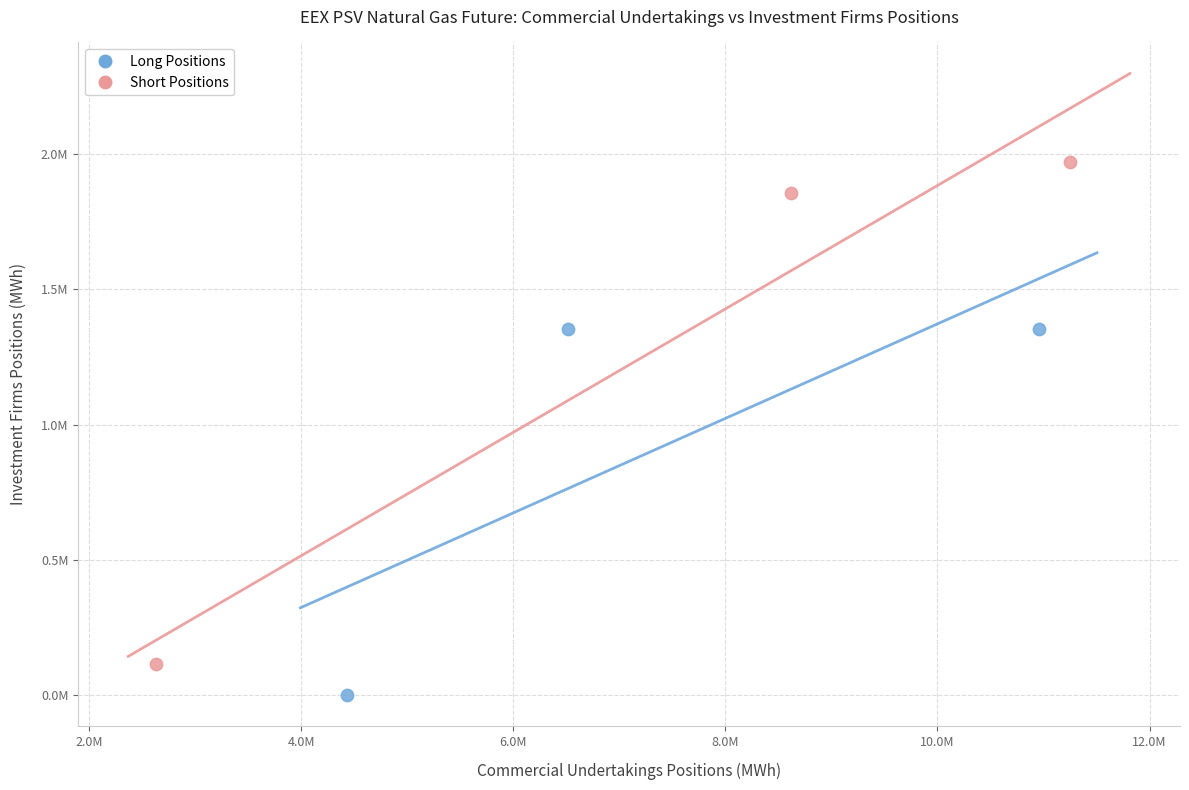

What are all the series names shown in the legend?

Long Positions, Short Positions